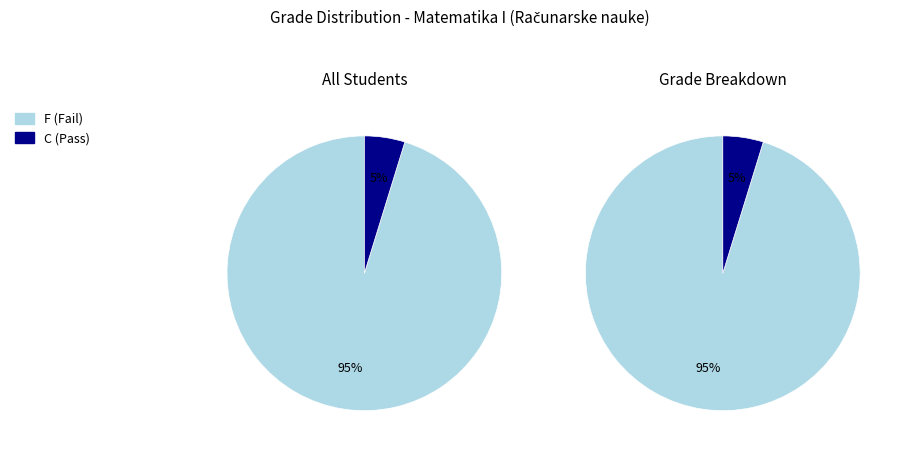

To the nearest percent, what is the combined percentage of C and F?

100%